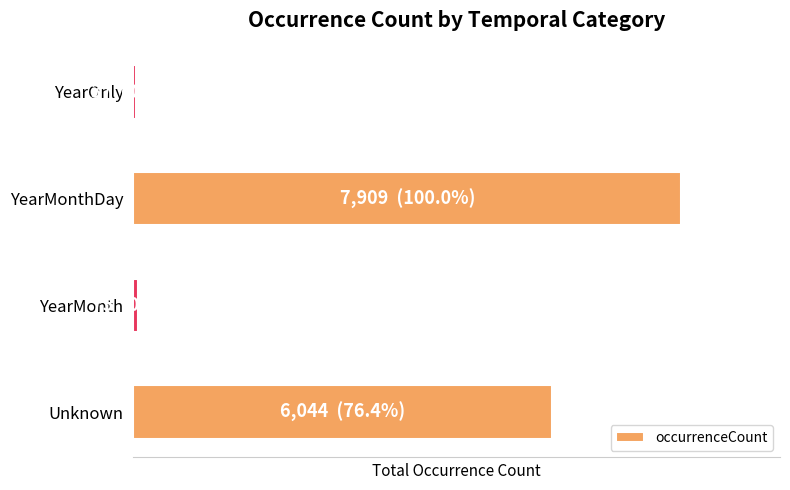

What is the difference between the maximum and minimum values?

7872